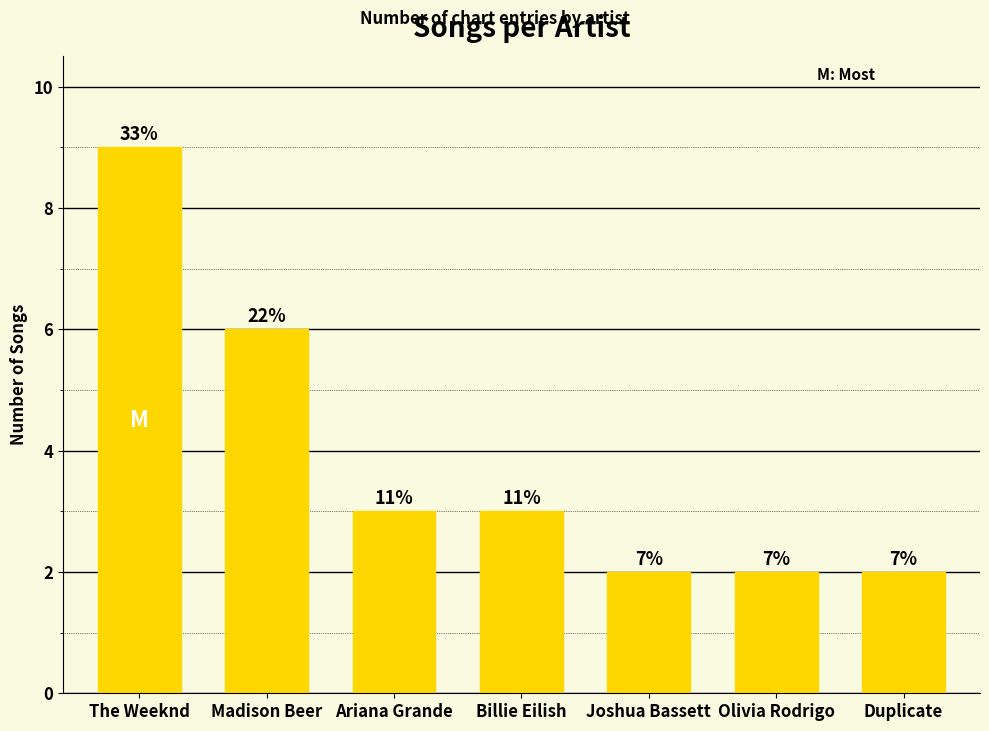

Rank the categories by value from lowest to highest.

Joshua Bassett, Olivia Rodrigo, Duplicate, Ariana Grande, Billie Eilish, Madison Beer, The Weeknd